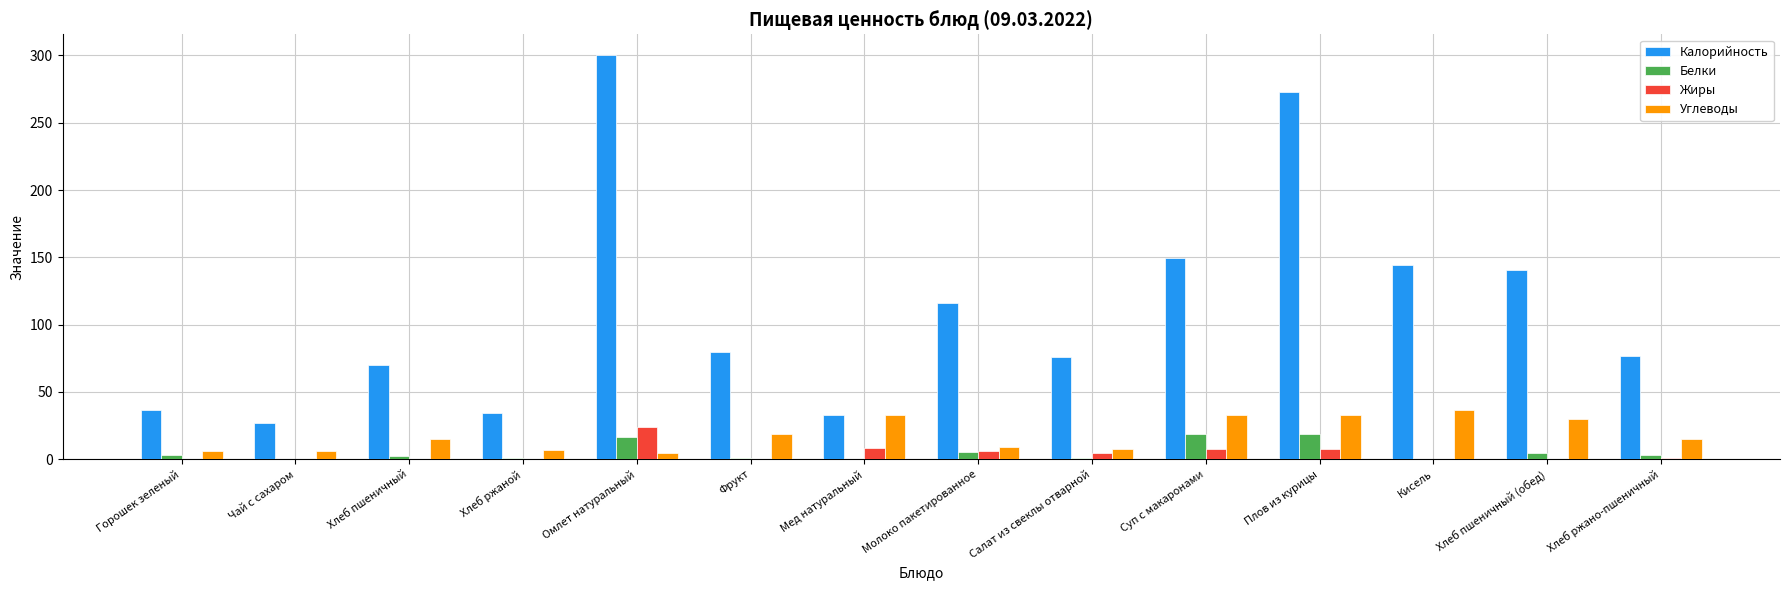

Count the number of data series in this chart.

4